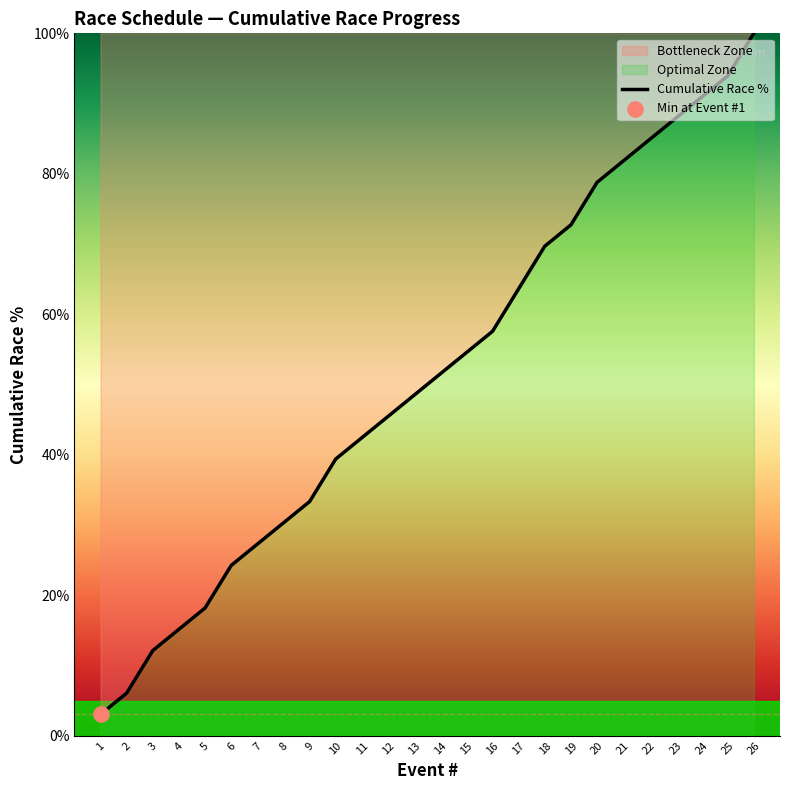

Approximately how many times larger is the value at 24 compared to 6?

3.8